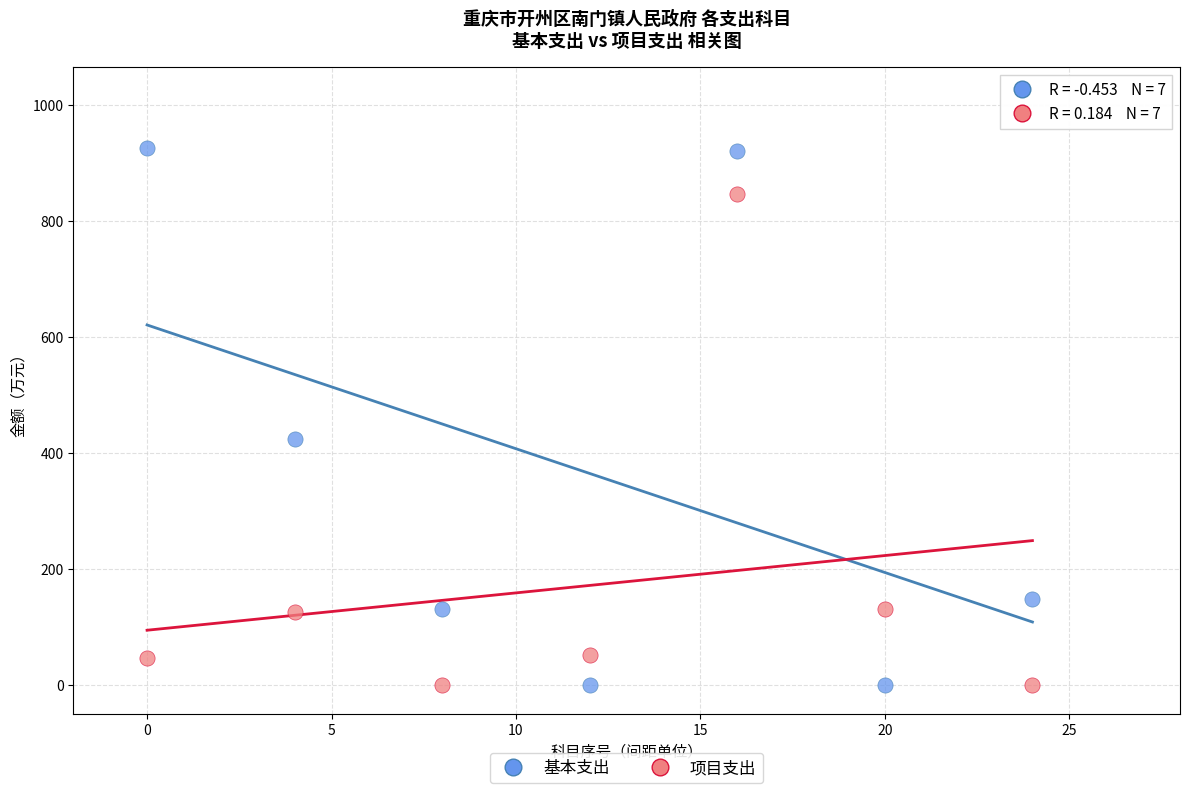

Which series has the largest Y range (max minus min)?

基本支出